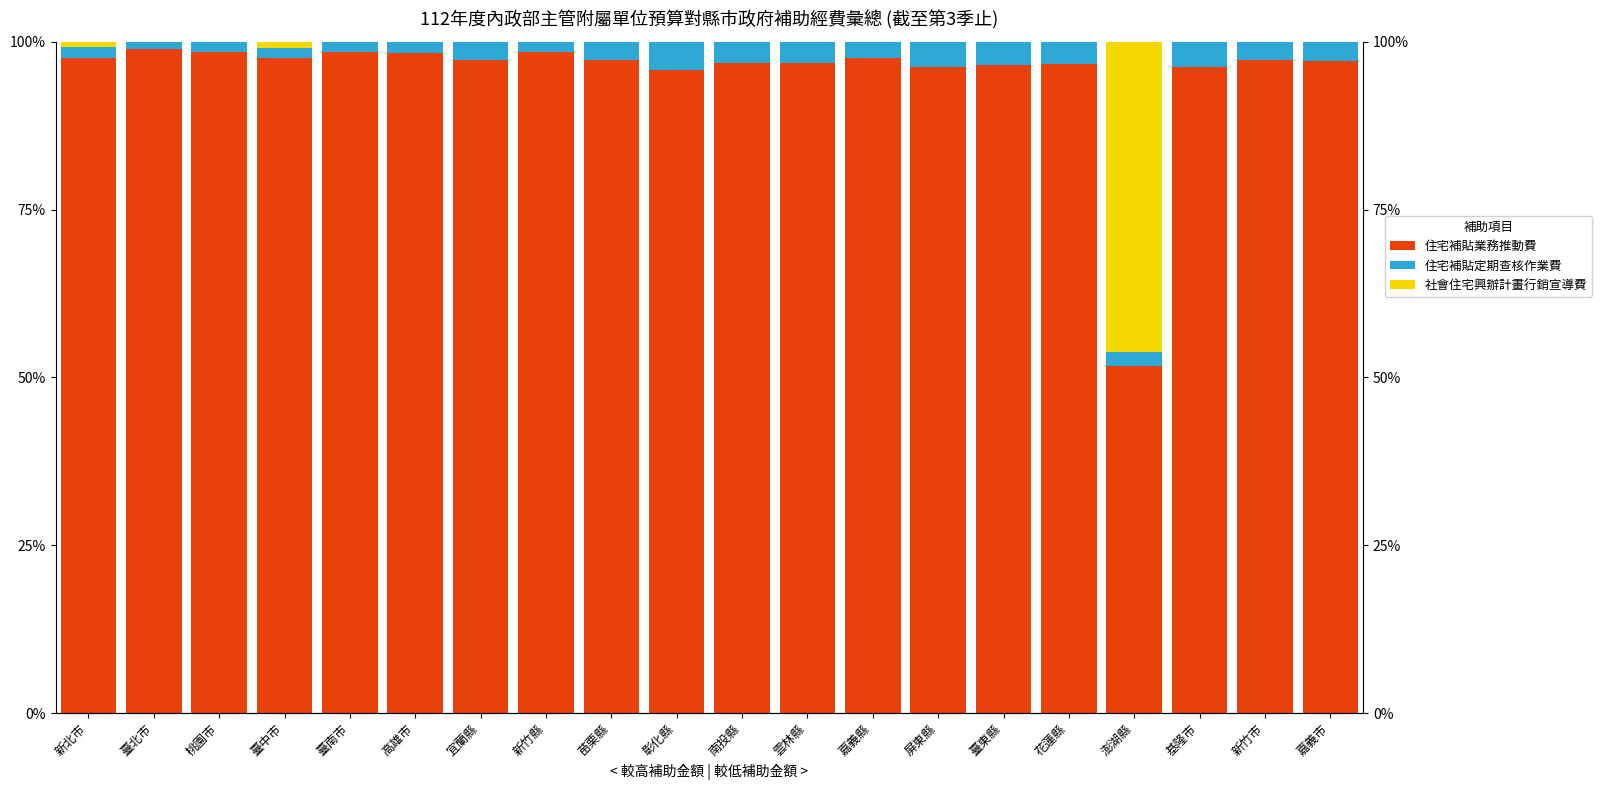

Reading left to right, transcribe all the data shown in this chart.

住宅補貼業務推動費: 新北市=97.6	臺北市=98.9	桃園市=98.5	臺中市=97.6	臺南市=98.4	高雄市=98.4	宜蘭縣=97.3	新竹縣=98.5	苗栗縣=97.3	彰化縣=95.8	南投縣=96.9	雲林縣=96.9	嘉義縣=97.6	屏東縣=96.3	臺東縣=96.5	花蓮縣=96.8	澎湖縣=51.7	基隆市=96.2	新竹市=97.3	嘉義市=97.1
住宅補貼定期查核作業費: 新北市=1.6	臺北市=1.1	桃園市=1.5	臺中市=1.5	臺南市=1.6	高雄市=1.6	宜蘭縣=2.7	新竹縣=1.5	苗栗縣=2.7	彰化縣=4.2	南投縣=3.1	雲林縣=3.1	嘉義縣=2.4	屏東縣=3.7	臺東縣=3.5	花蓮縣=3.2	澎湖縣=2.2	基隆市=3.8	新竹市=2.7	嘉義市=2.9
社會住宅興辦計畫行銷宣導費: 新北市=0.8	臺北市=0.0	桃園市=0.0	臺中市=0.9	臺南市=0.0	高雄市=0.0	宜蘭縣=0.0	新竹縣=0.0	苗栗縣=0.0	彰化縣=0.0	南投縣=0.0	雲林縣=0.0	嘉義縣=0.0	屏東縣=0.0	臺東縣=0.0	花蓮縣=0.0	澎湖縣=46.1	基隆市=0.0	新竹市=0.0	嘉義市=0.0